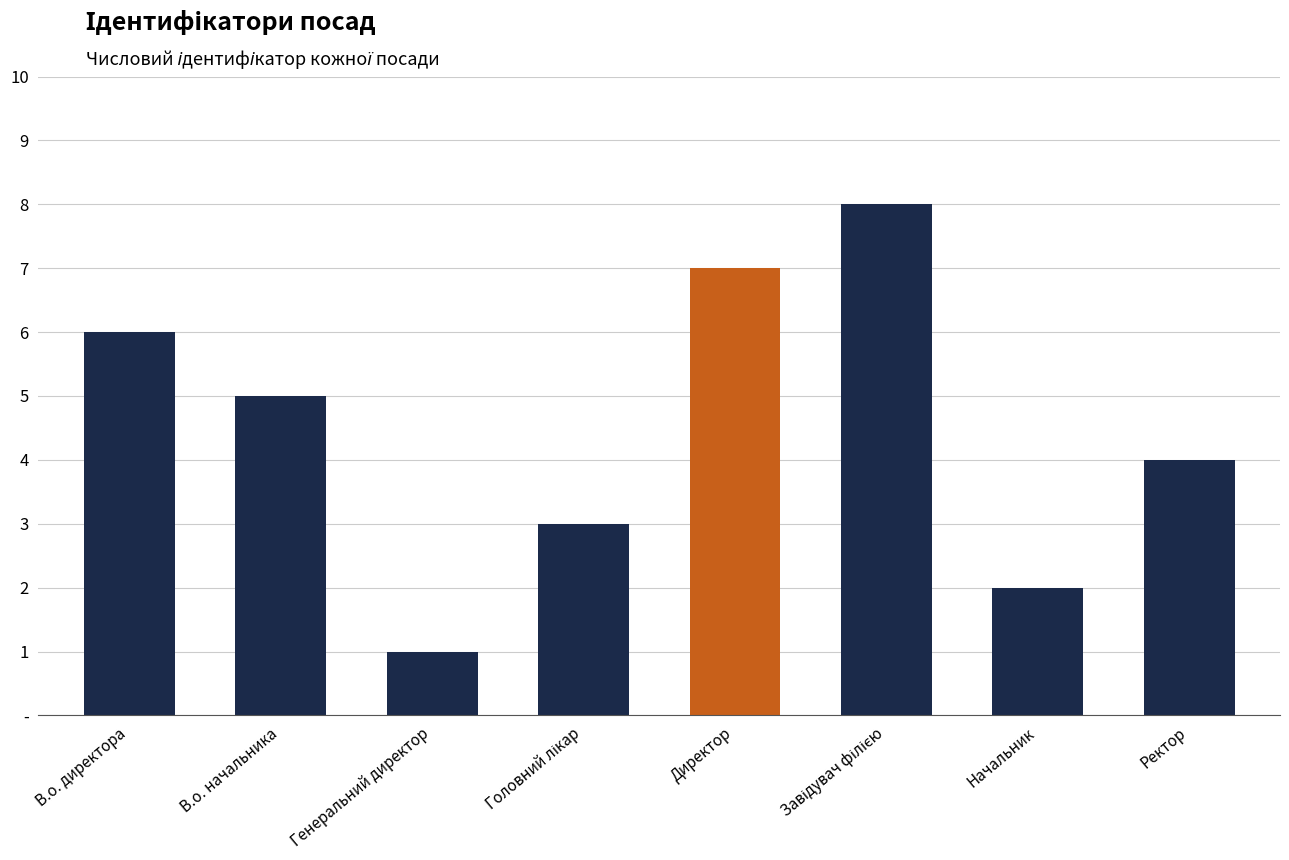

Where is the data nearest to the value 4?

Ректор